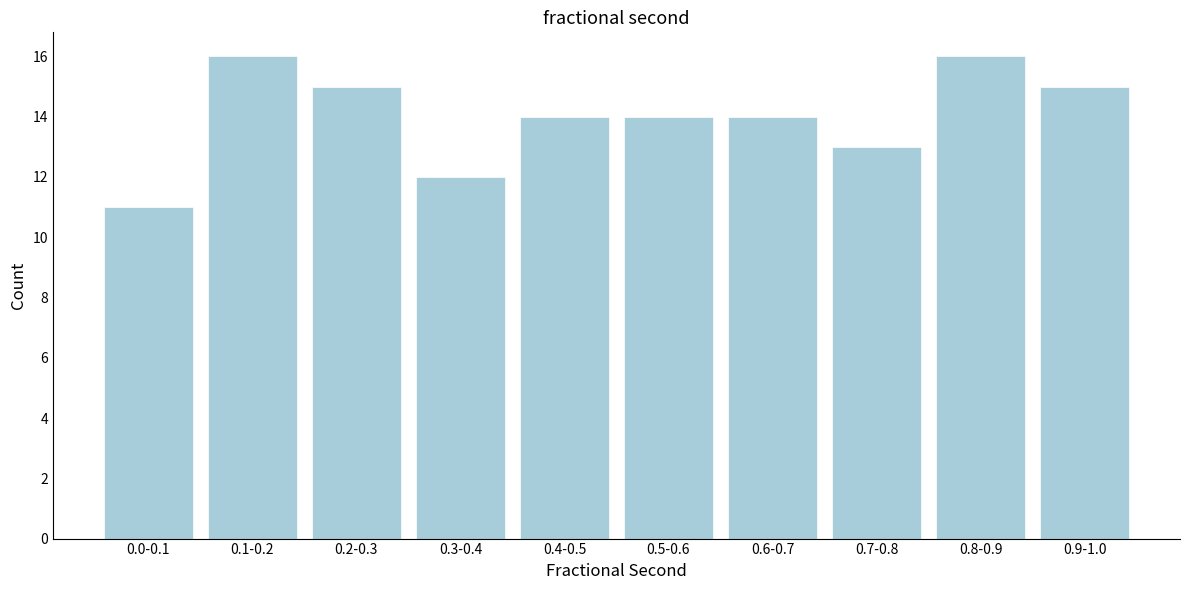

Reading left to right, list all the values displayed in this chart.

11	16	15	12	14	14	14	13	16	15